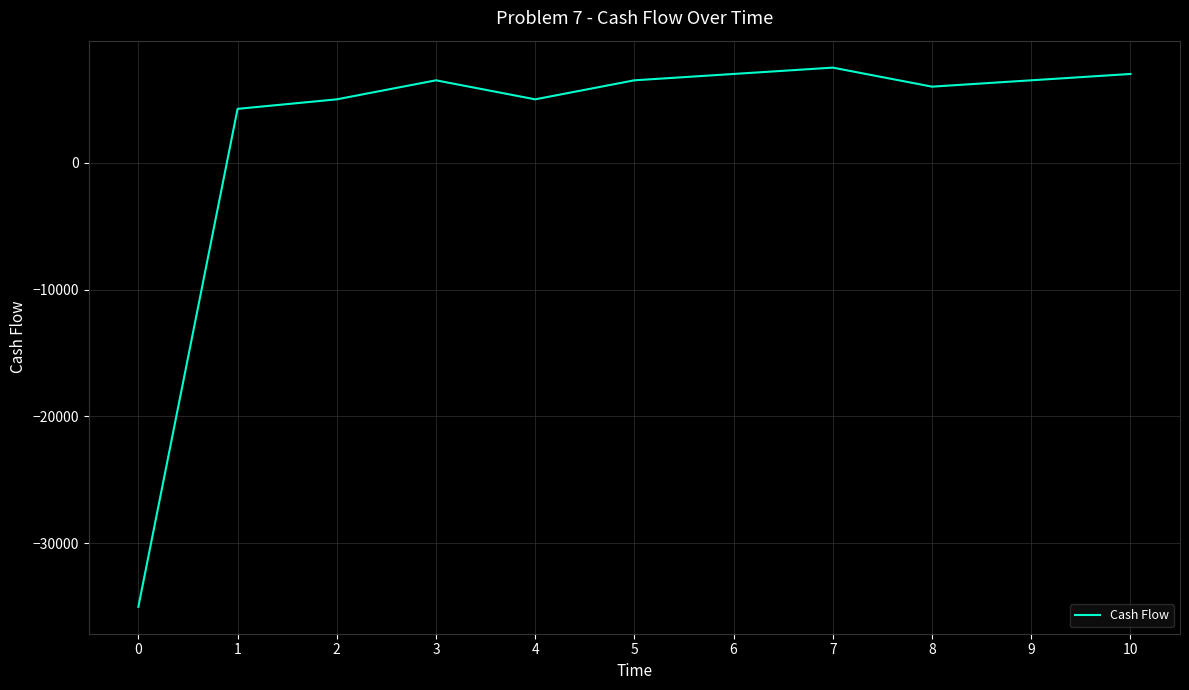

Between 1 and 10, which is larger?

10